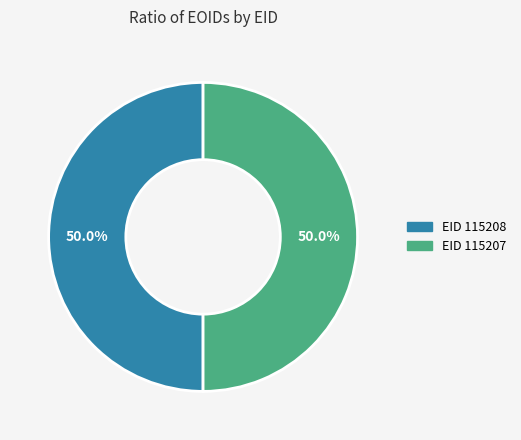

To the nearest percent, what is the average slice percentage?

50%